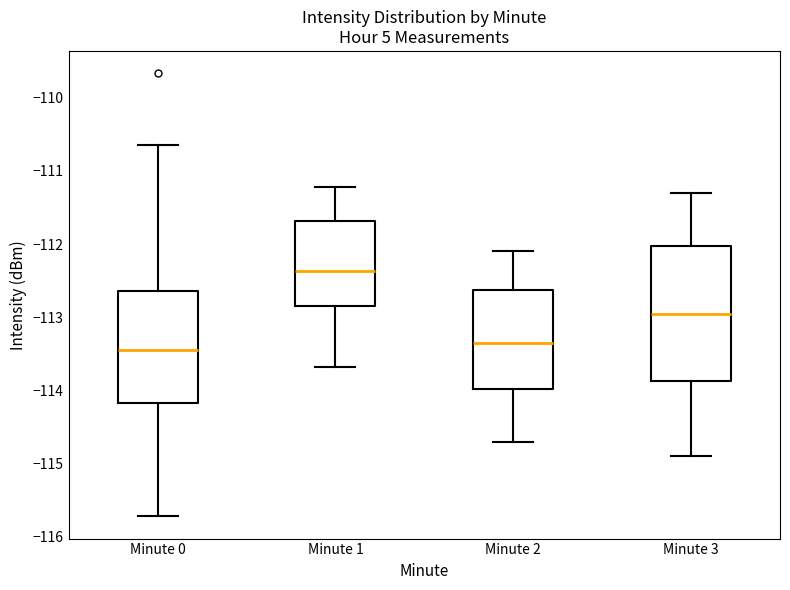

Reading left to right, read every box against the y-axis: the position of its median line, the range the box covers, and the ends of its whiskers. The values are not printed on the chart, so give them approximately, as read against the axis.

Minute 0: median -113.4, box -114.2 to -112.6, whiskers -115.7 to -110.6
Minute 1: median -112.4, box -112.8 to -111.7, whiskers -113.7 to -111.2
Minute 2: median -113.3, box -114.0 to -112.6, whiskers -114.7 to -112.1
Minute 3: median -112.9, box -113.9 to -112.0, whiskers -114.9 to -111.3